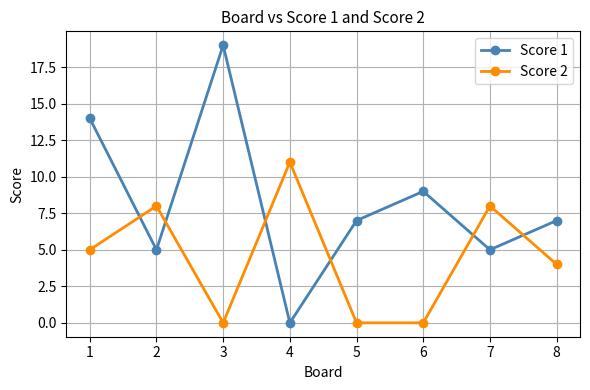

Rank the series at 4 from highest to lowest value.

Score 2, Score 1